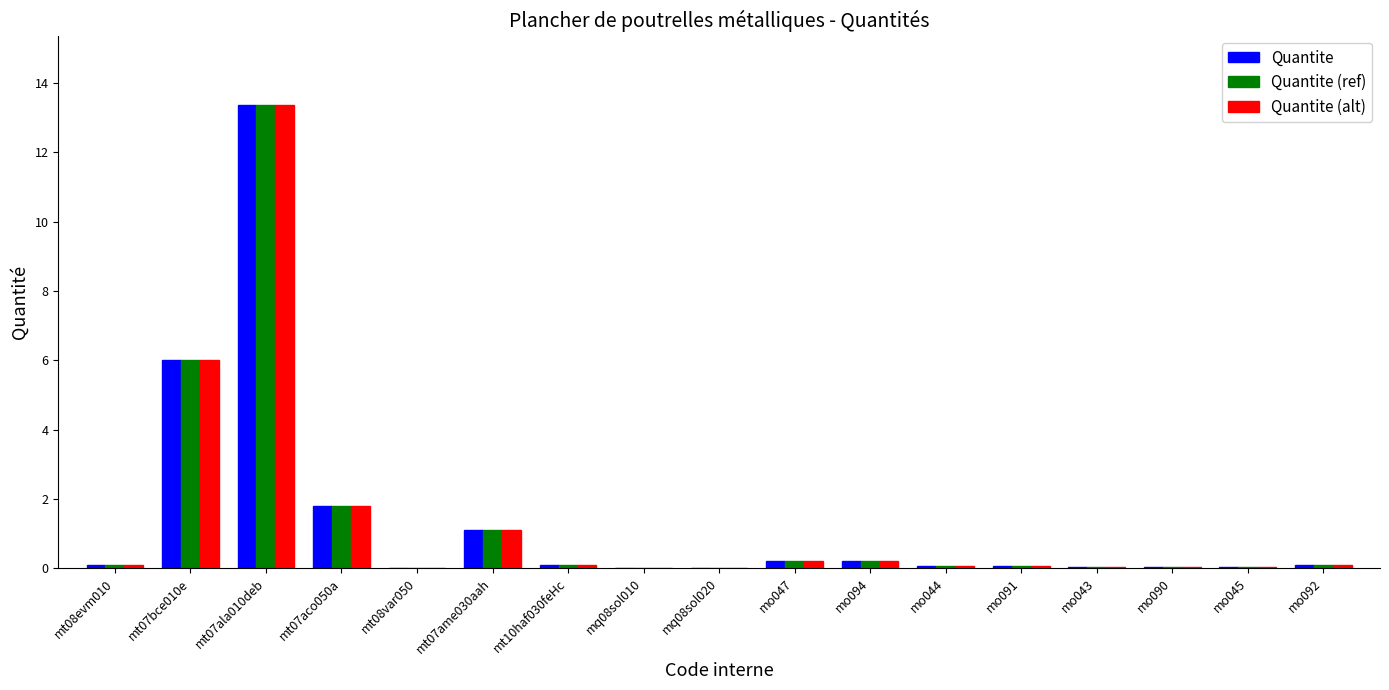

True or false: Quantite has a value of 0.2 at mo047.

True